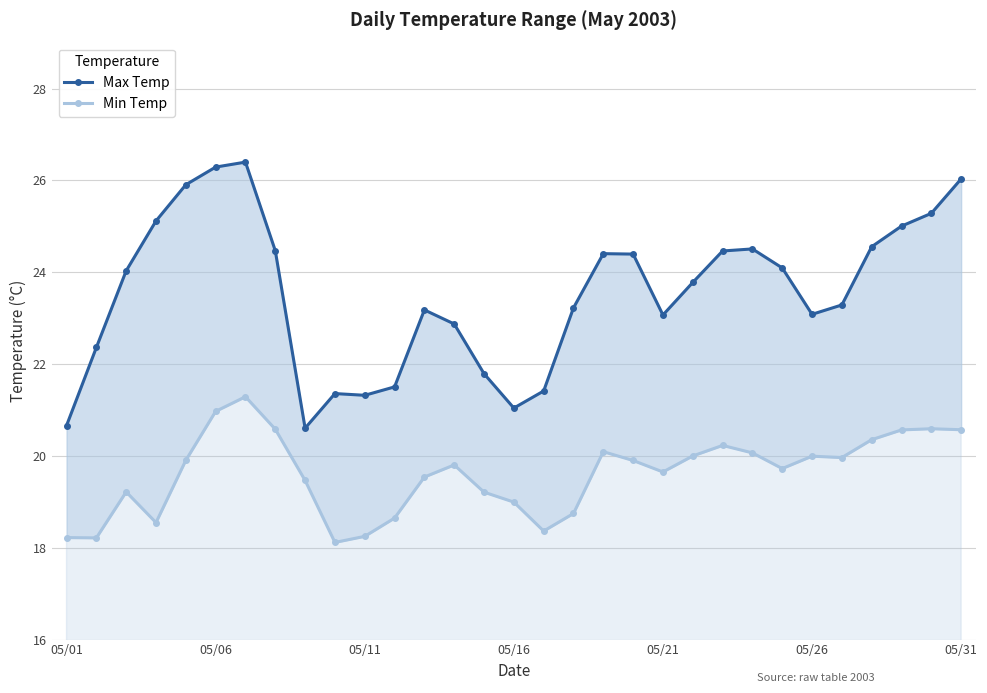

Does the chart display data point markers on the line(s)?

Yes